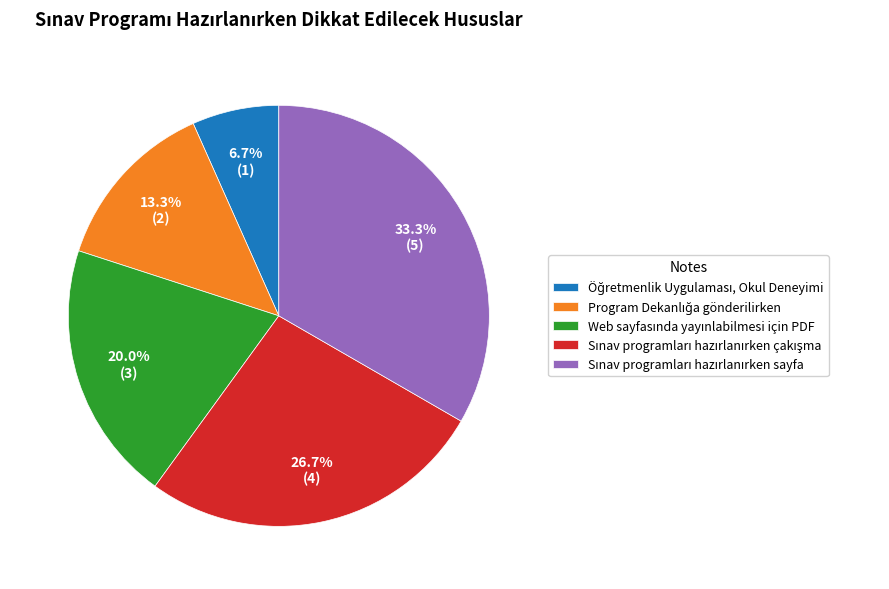

Is there a majority slice in this chart?

No